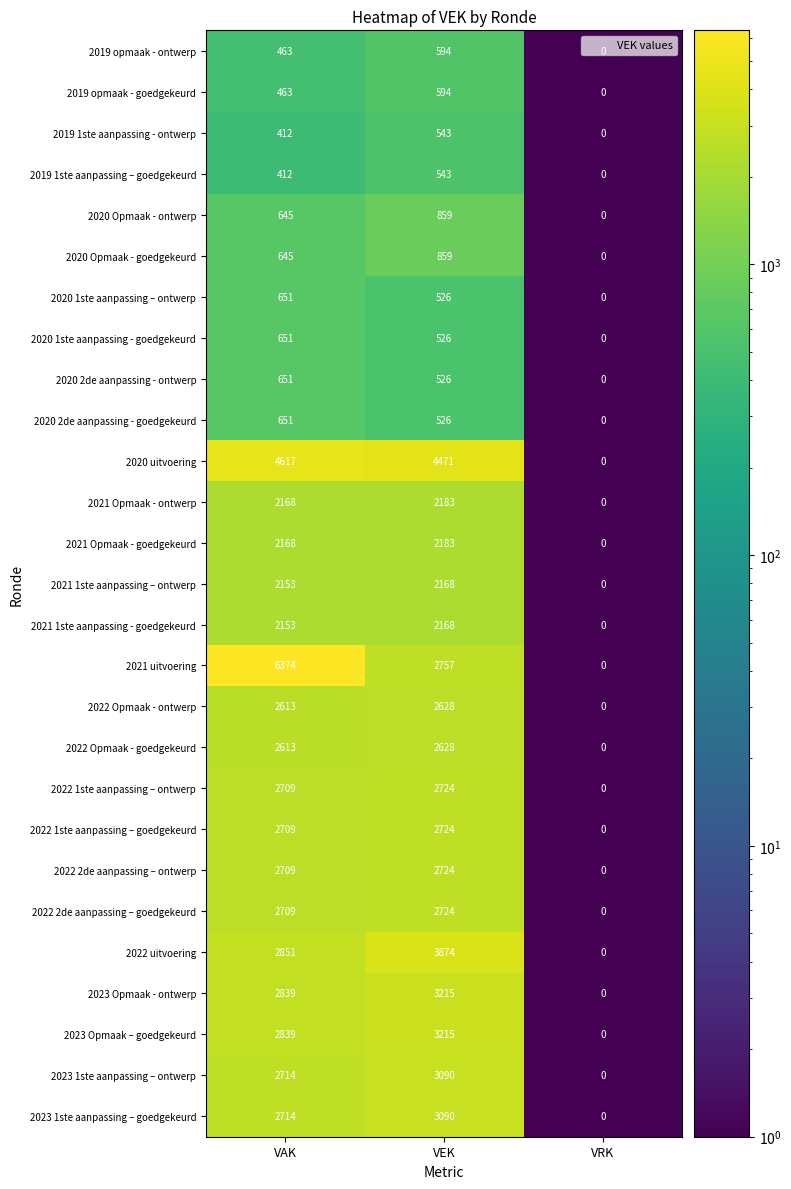

Is it true that 2019 1ste aanpassing – goedgekeurd equals 412 at VAK?

True